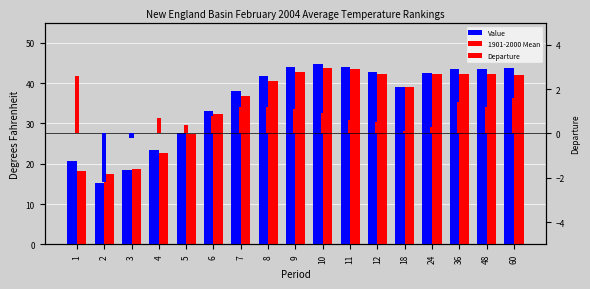

How many data points in 1901-2000 Mean are above 40?

9